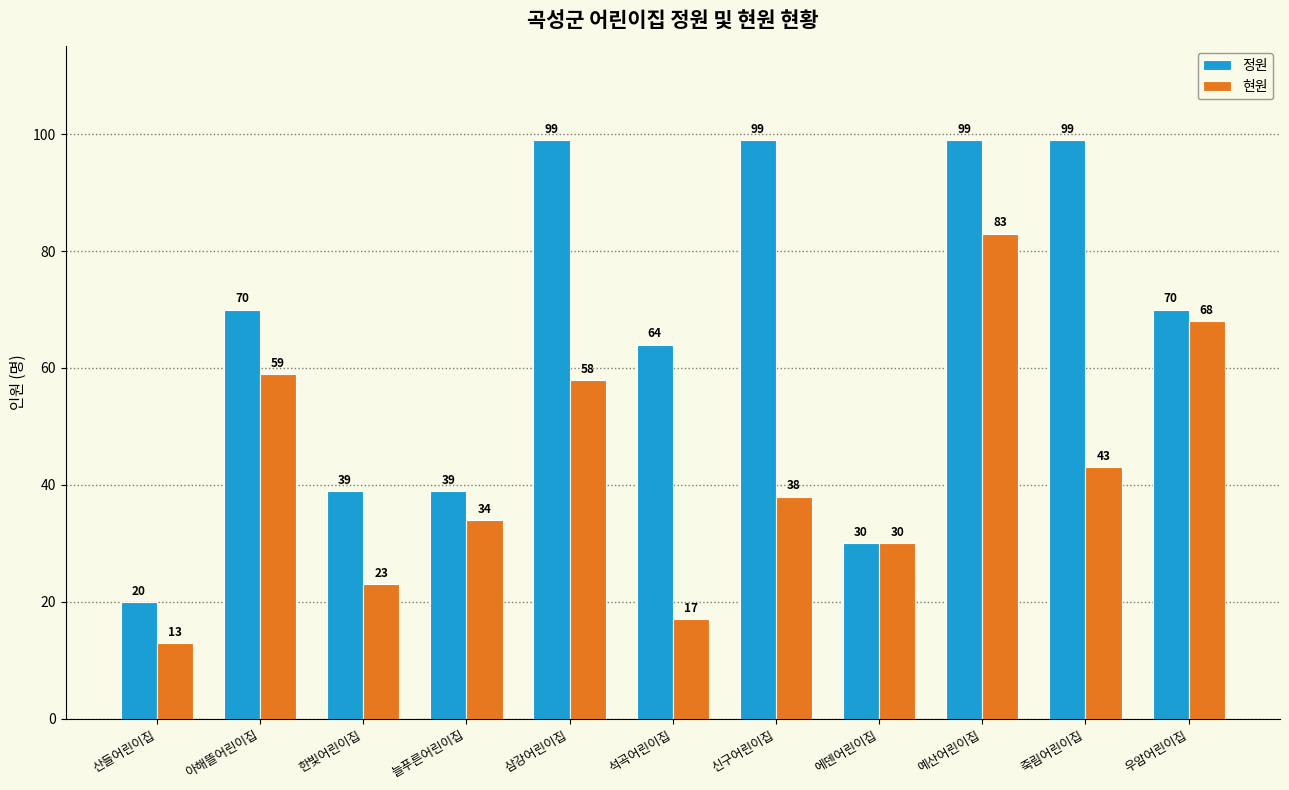

What are all the series names shown in the legend?

정원, 현원